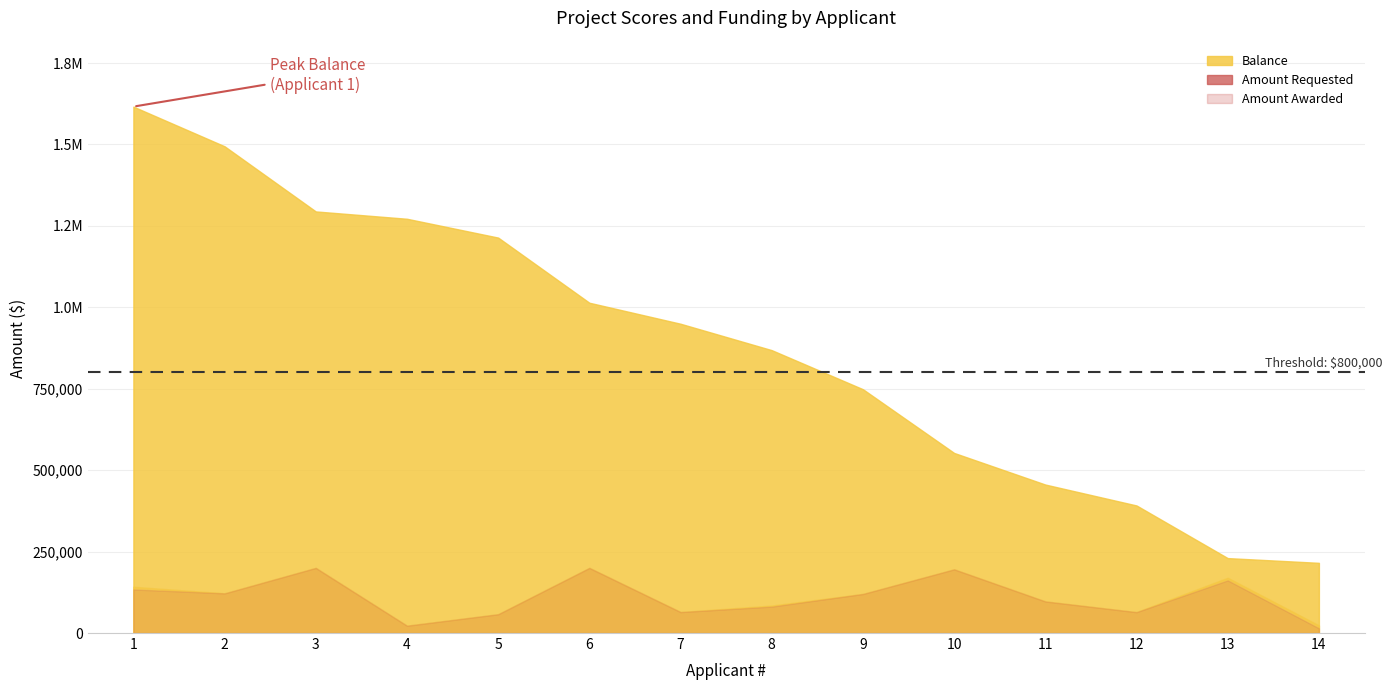

What is the sum of all Amount Requested values?

1562202